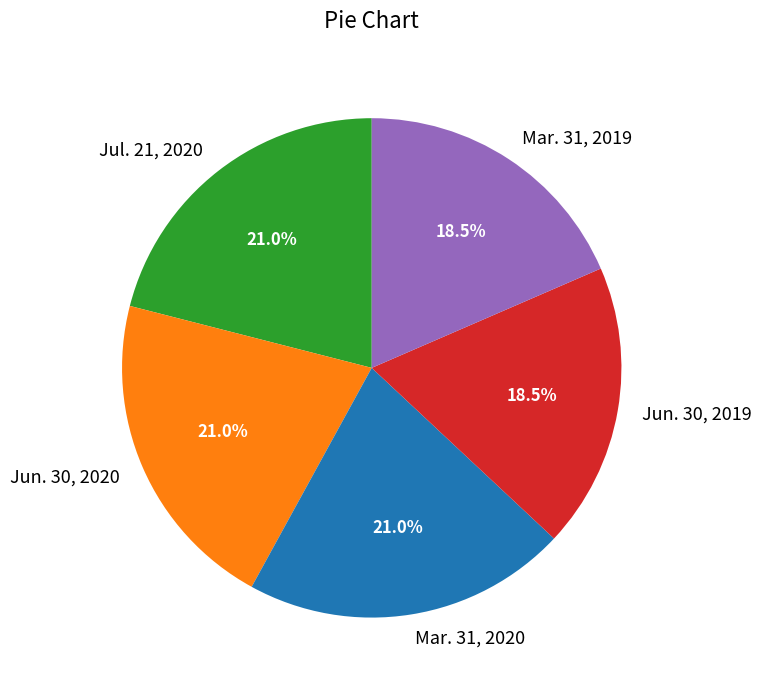

Is there any slice that represents more than half of the pie?

No